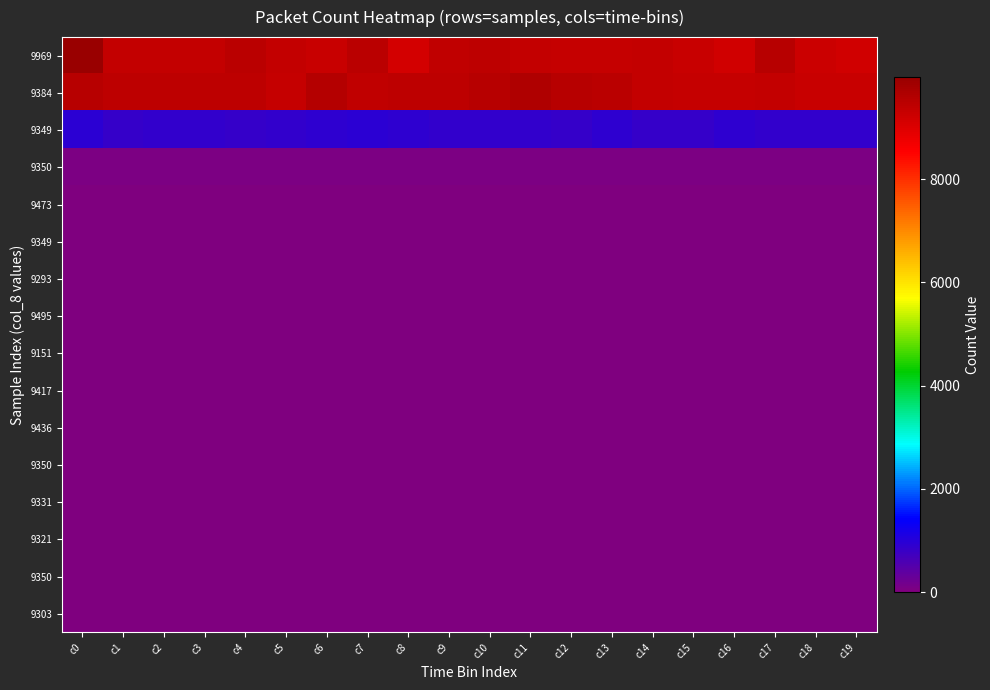

Which label corresponds to the largest value in the chart?

c0